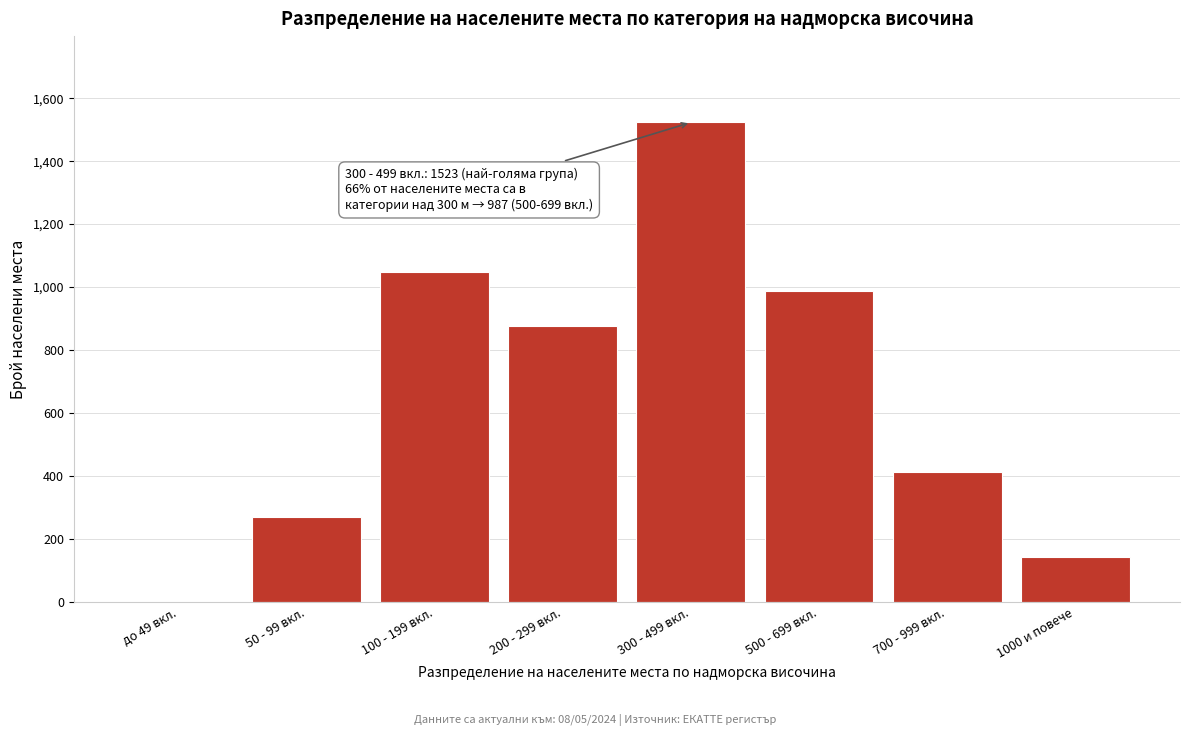

Reading left to right, transcribe all the data shown in this chart.

до 49 вкл.=0	50 - 99 вкл.=271	100 - 199 вкл.=1047	200 - 299 вкл.=876	300 - 499 вкл.=1523	500 - 699 вкл.=987	700 - 999 вкл.=412	1000 и повече=143